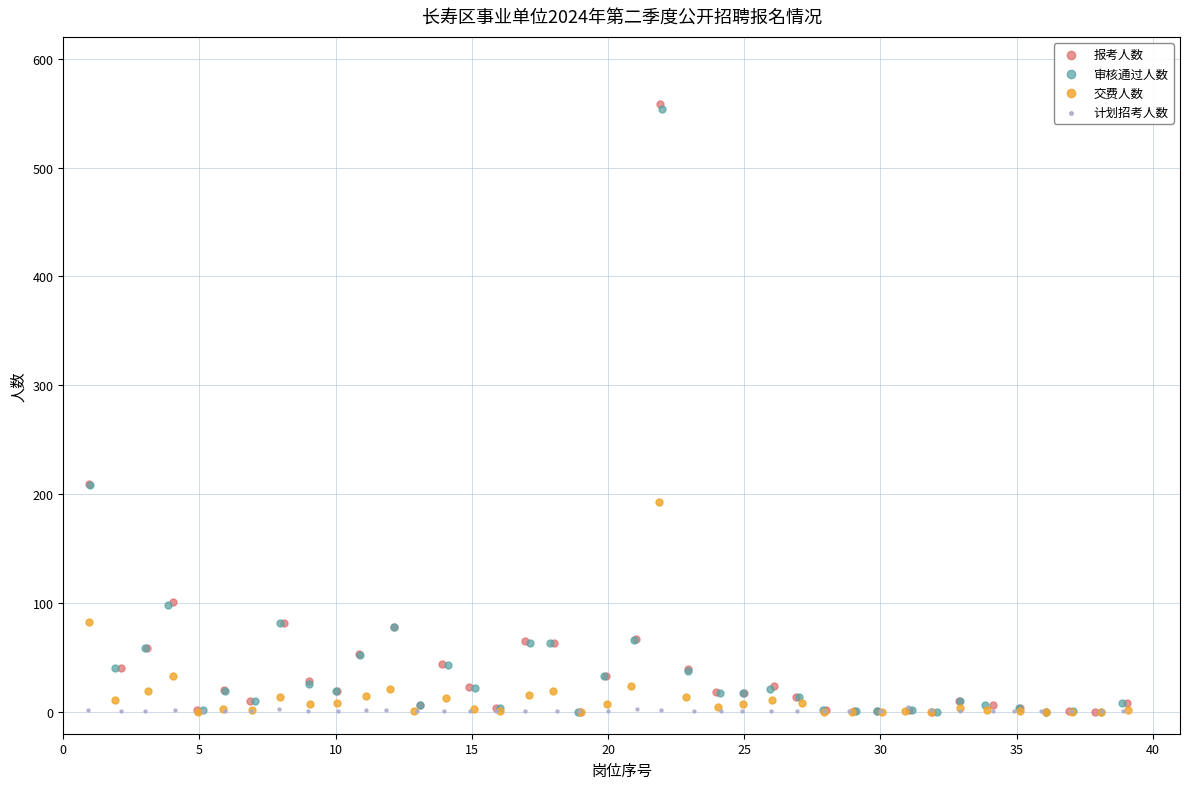

Which series has the largest Y range (max minus min)?

报考人数